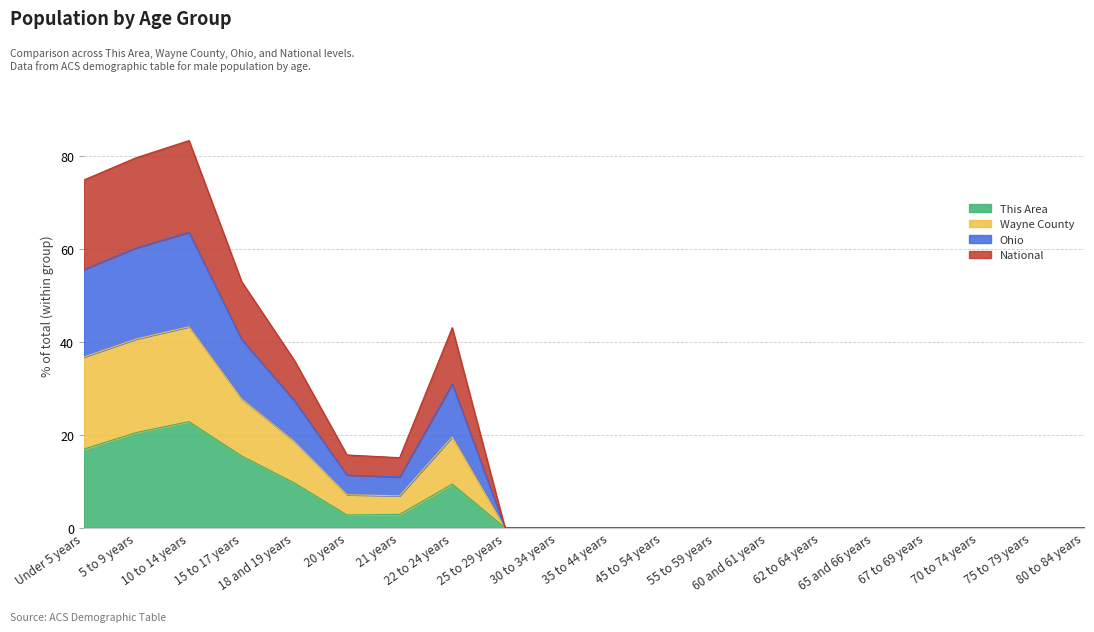

What is the maximum value for This Area?

22.8